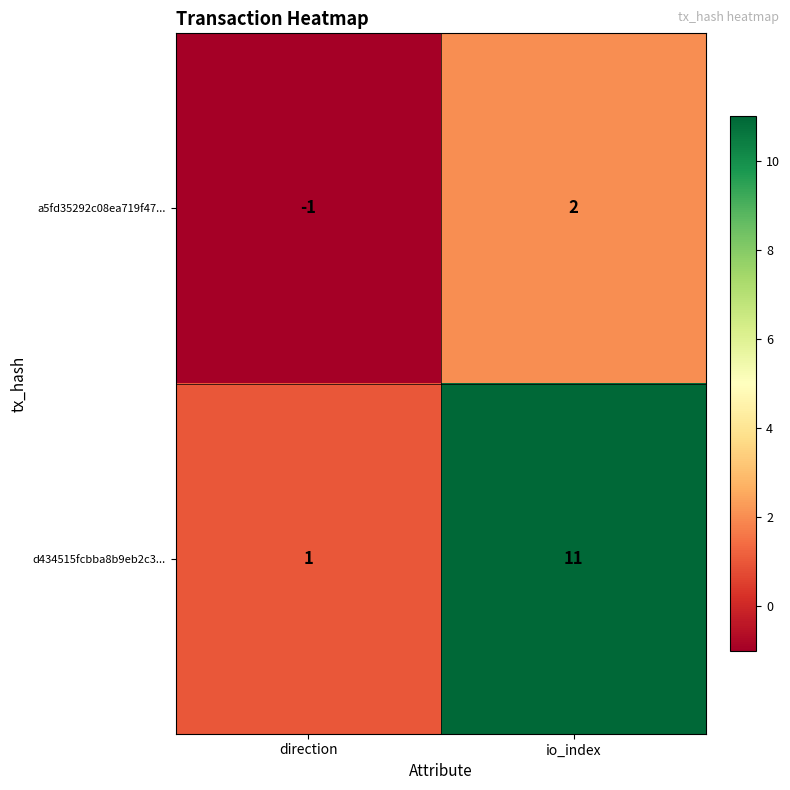

What is the difference between the d434515fcbba8b9eb2c3... values at io_index and direction?

10